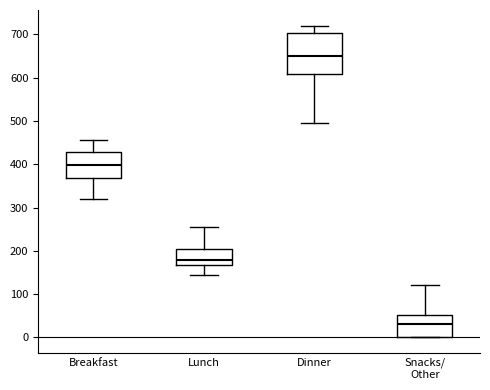

Where does the lower whisker of the box for Lunch end on the y-axis? The values are not printed on the chart, so give them approximately, as read against the axis.

150